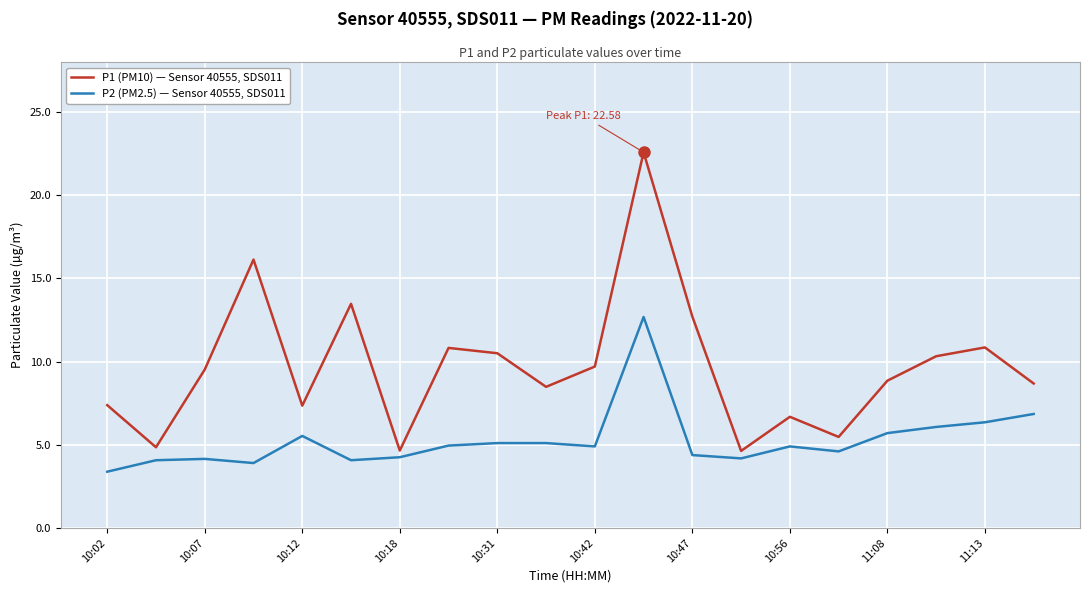

Rank the series by their average value, from lowest to highest.

P2 (PM2.5) — Sensor 40555, SDS011, P1 (PM10) — Sensor 40555, SDS011